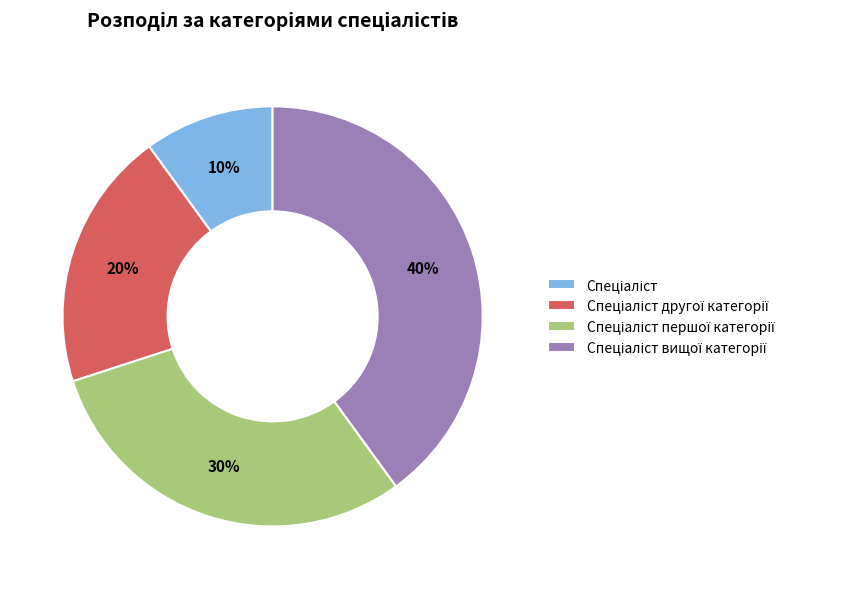

To the nearest percent, what is the difference between the largest and smallest slice percentages?

30%